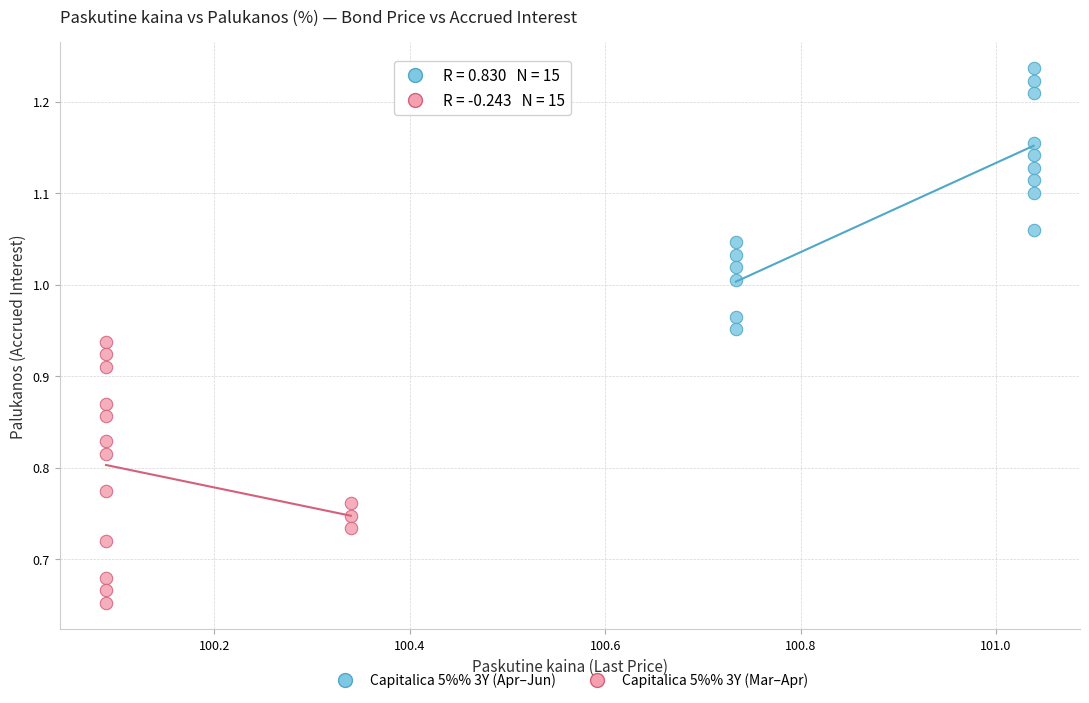

Which series contains the highest Y value?

Capitalica 5%% 3Y (Apr–Jun)